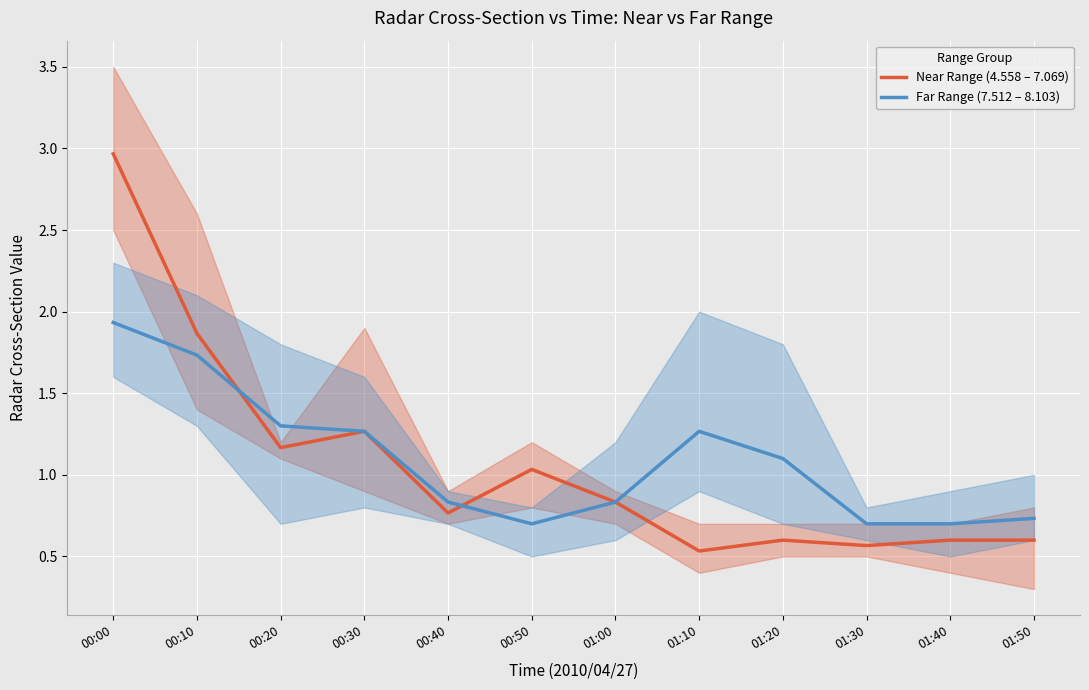

Reading left to right, transcribe all the data shown in this chart.

Near Range (4.558 – 7.069): 00:00=3.0	00:10=1.9	00:20=1.2	00:30=1.3	00:40=0.8	00:50=1.0	01:00=0.8	01:10=0.5	01:20=0.6	01:30=0.6	01:40=0.6	01:50=0.6
Far Range (7.512 – 8.103): 00:00=1.9	00:10=1.7	00:20=1.3	00:30=1.3	00:40=0.8	00:50=0.7	01:00=0.8	01:10=1.3	01:20=1.1	01:30=0.7	01:40=0.7	01:50=0.7